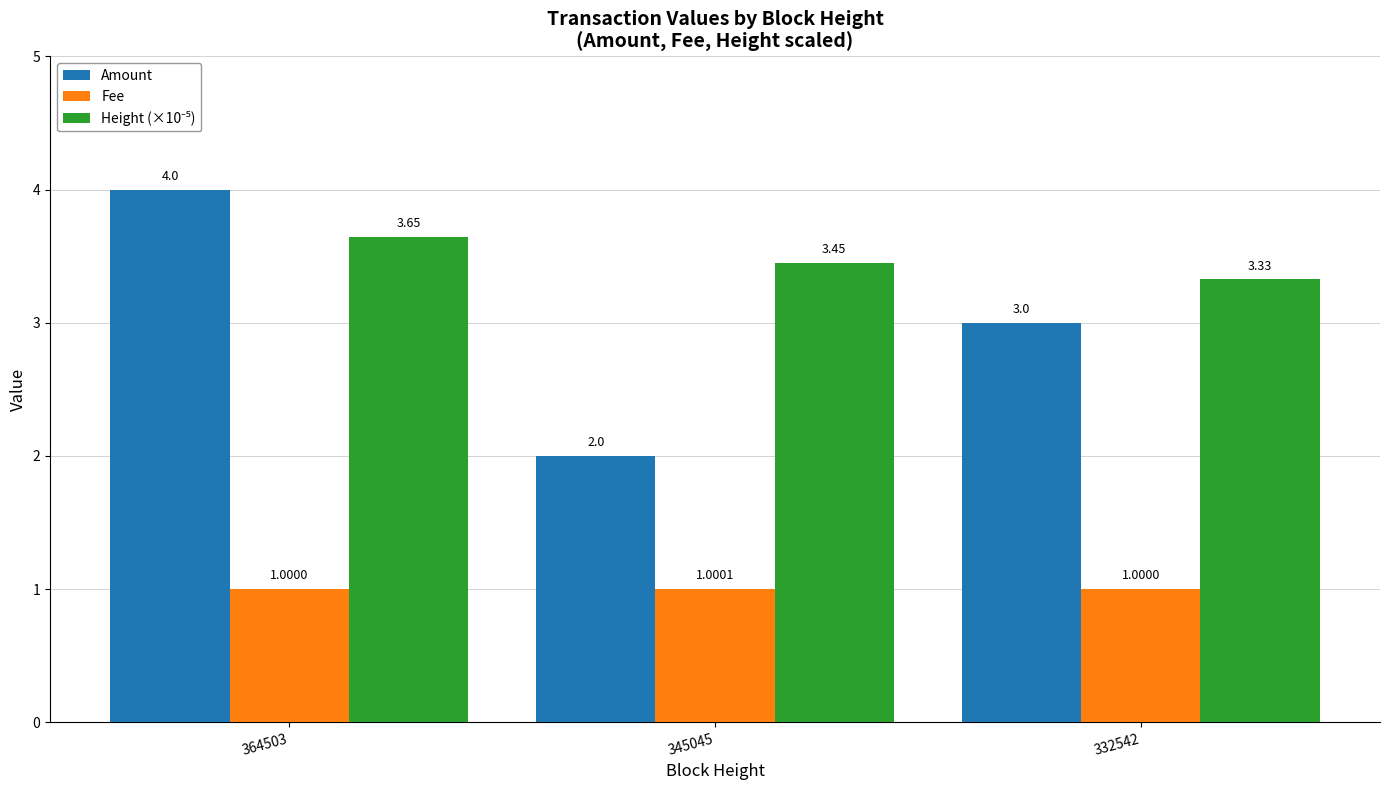

The Amount series shows 4.3 at 332542. True or false?

False